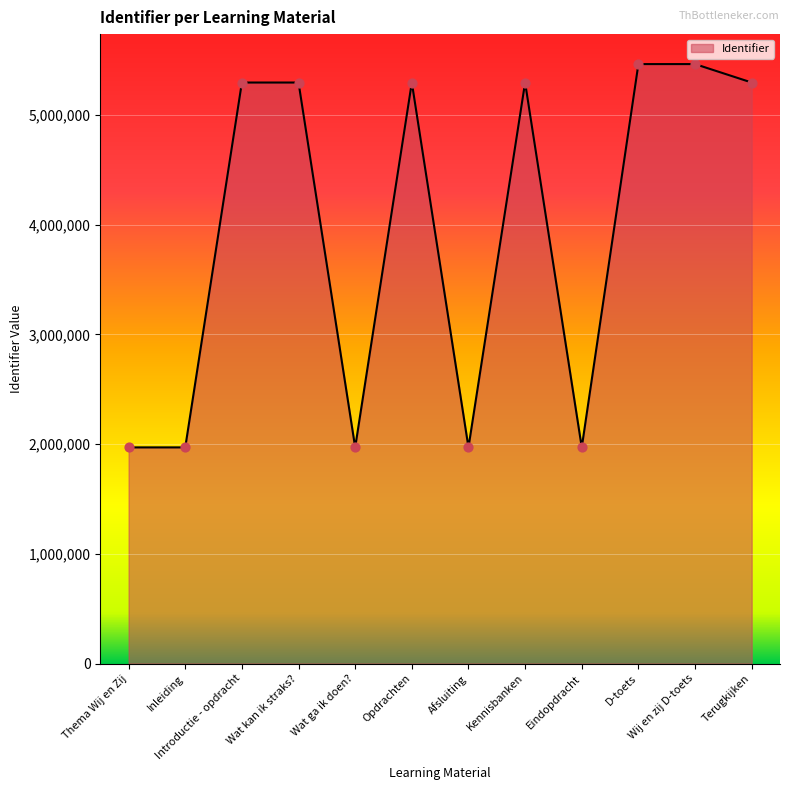

What is the change in value from Afsluiting to Eindopdracht?

+1